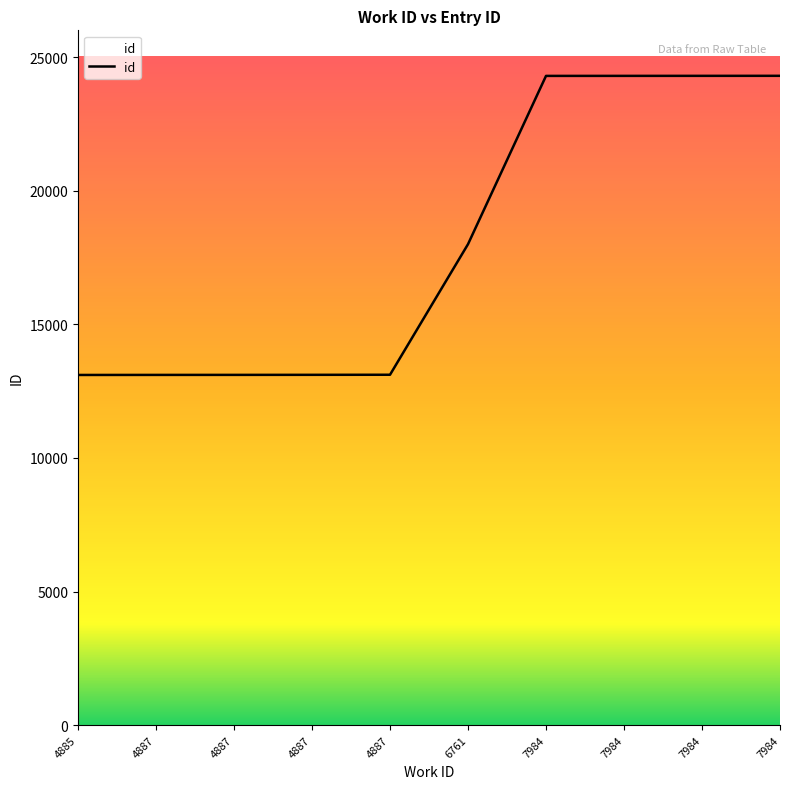

Does the chart have visible grid lines?

No